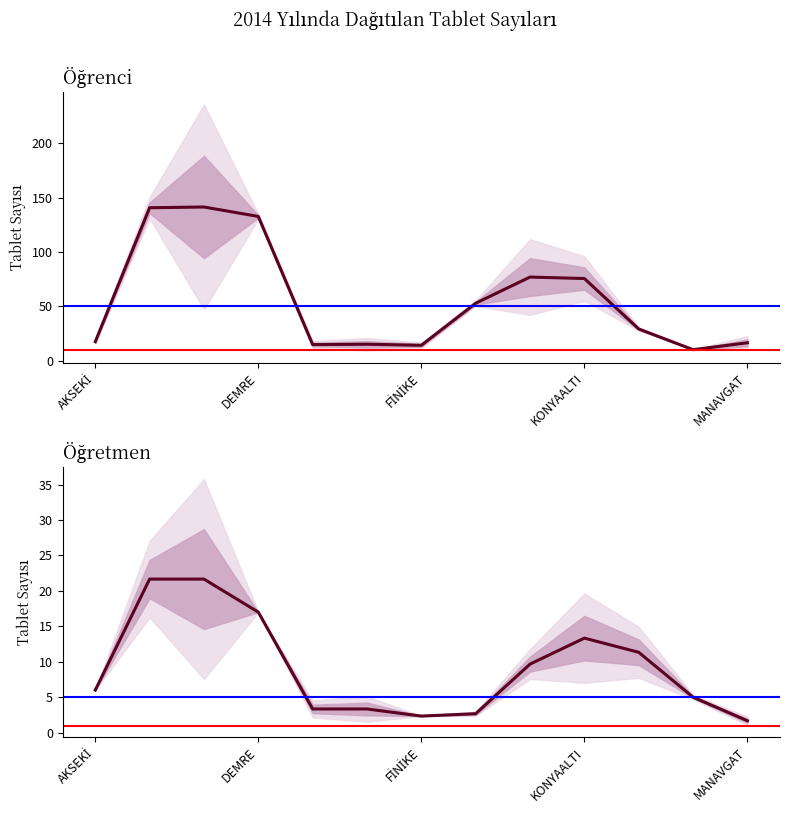

True or false: Öğretmen and Öğrenci intersect in this chart.

False